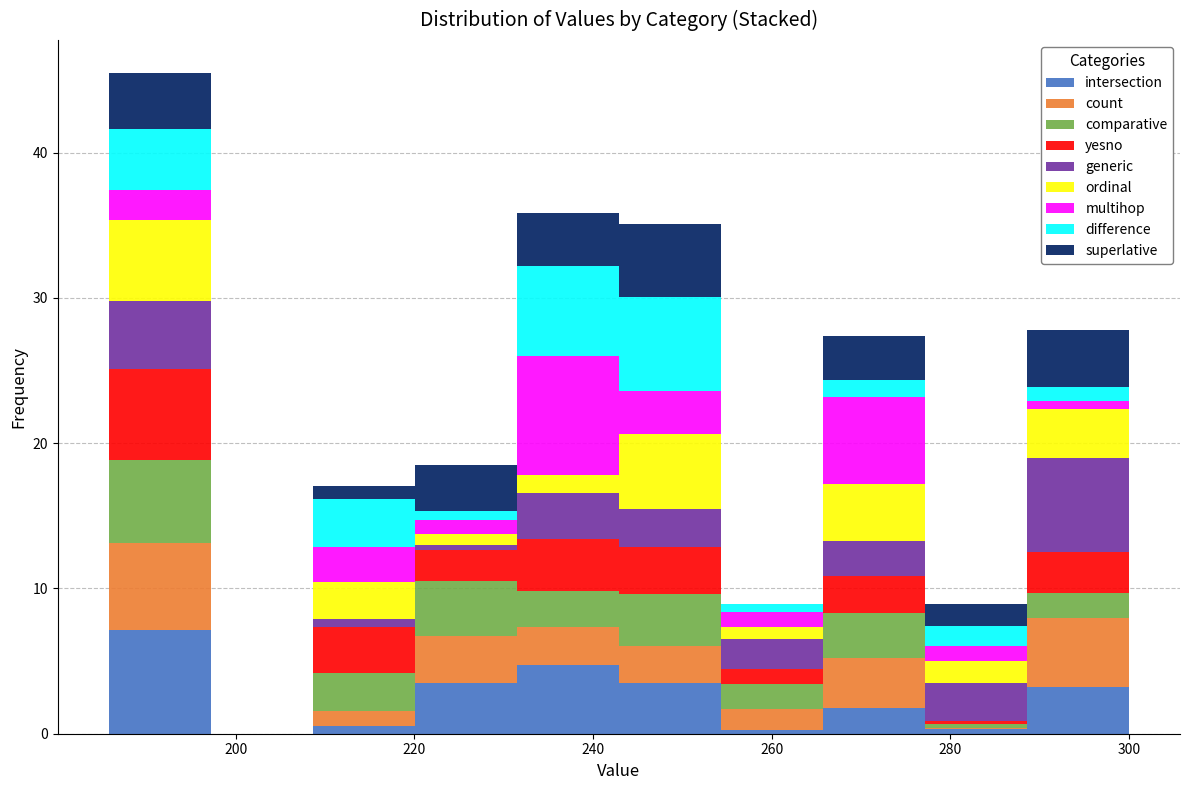

Reading left to right, list every stacked bar in this chart as the range it spans on the x-axis followed by its total height. Neither the bar edges nor the heights are printed on the chart, so give them approximately, as read against the axes.

186 to 198: 45
198 to 208: 0
208 to 220: 17
220 to 232: 18
232 to 242: 36
242 to 254: 35
254 to 266: 9
266 to 278: 27
278 to 288: 9
288 to 300: 28